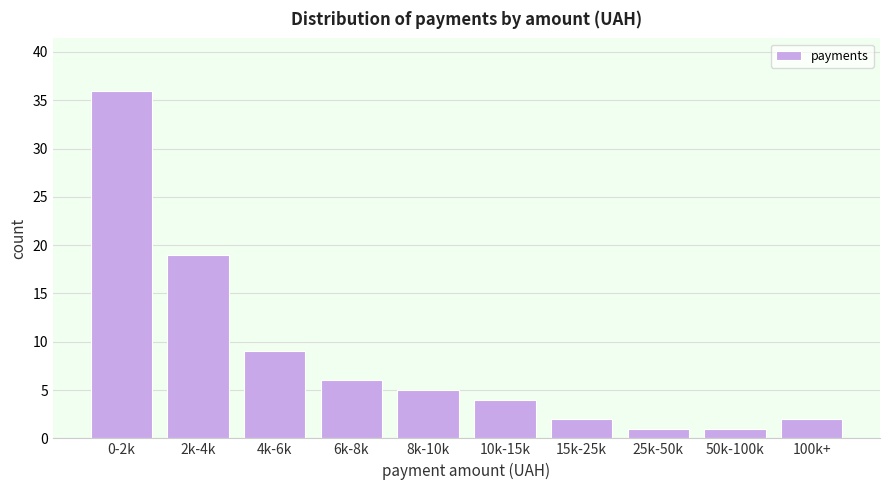

Reading right to left, extract all data points from this chart.

100k+=2	50k-100k=1	25k-50k=1	15k-25k=2	10k-15k=4	8k-10k=5	6k-8k=6	4k-6k=9	2k-4k=19	0-2k=36